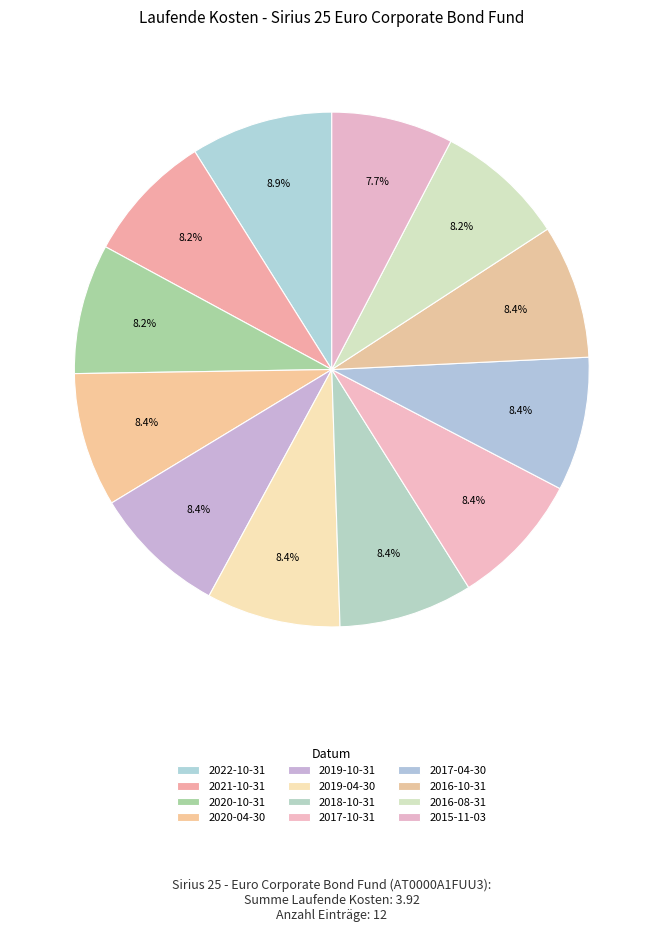

To the nearest percent, what is the combined percentage of 2016-10-31 and 2020-10-31?

17%